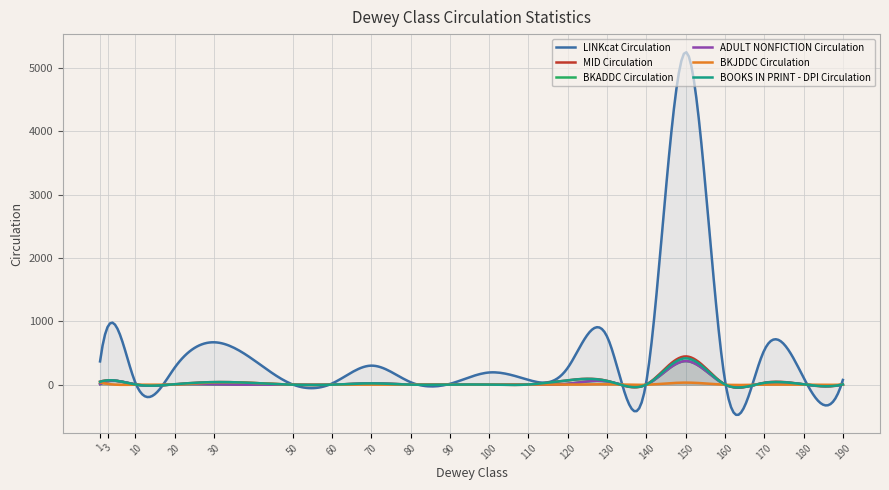

True or false: MID Circulation and LINKcat Circulation intersect in this chart.

False